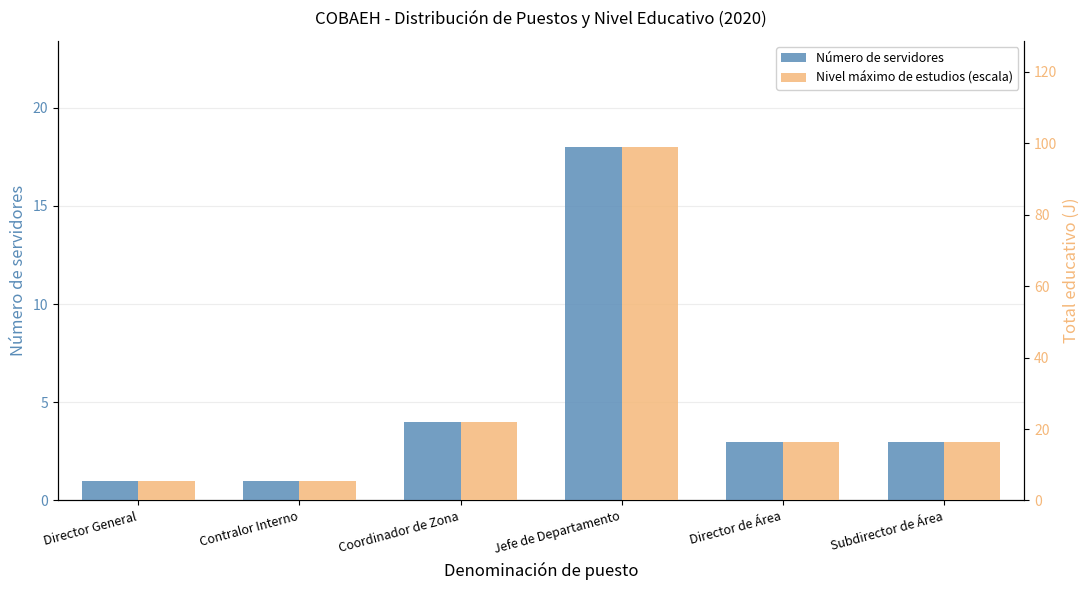

Which series changed the most between Jefe de Departamento and Subdirector de Área?

Nivel máximo de estudios (escala)